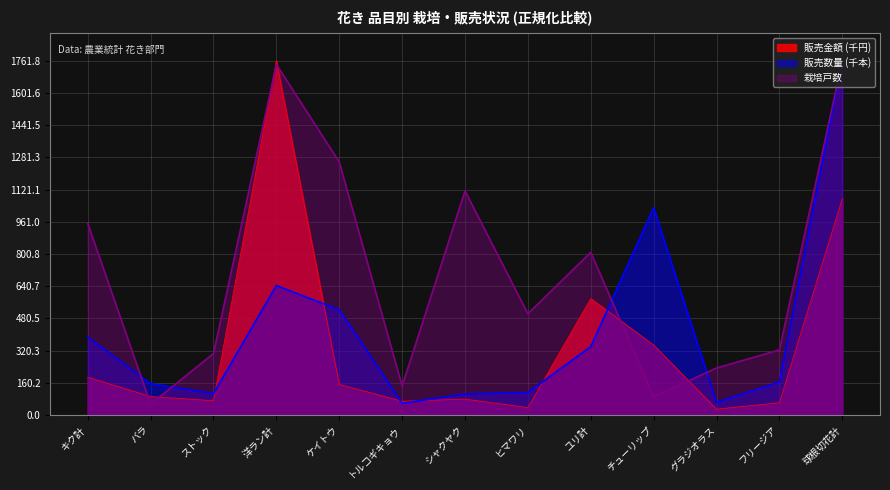

Rank the series by their maximum value, from highest to lowest.

販売金額 (千円), 販売数量 (千本), 栽培戸数